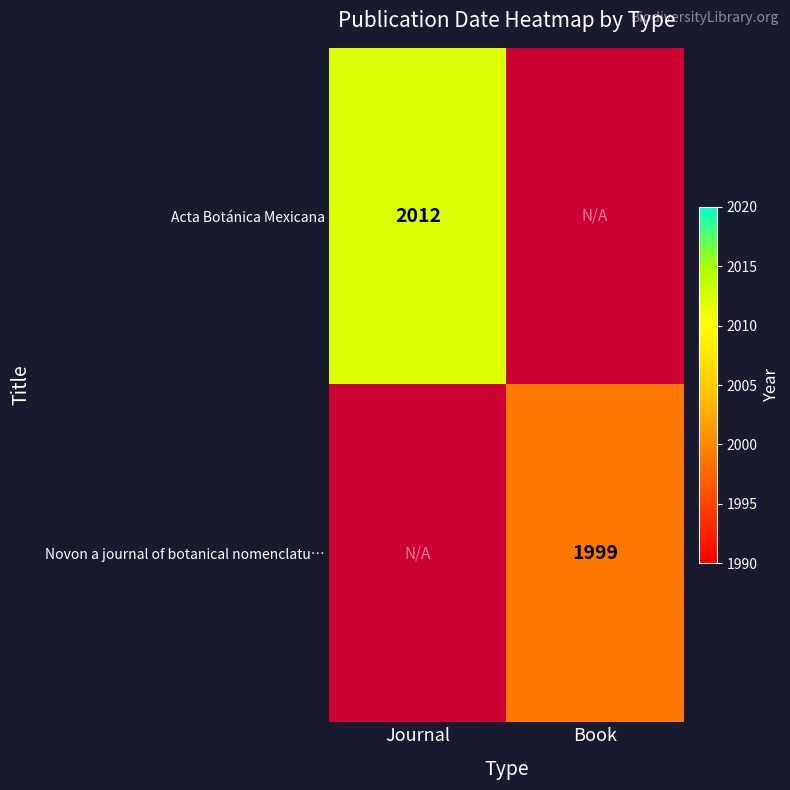

Is the value of Acta Botánica Mexicana at Journal greater than the value of Novon a journal of botanical nomenclatu… at Book?

Yes